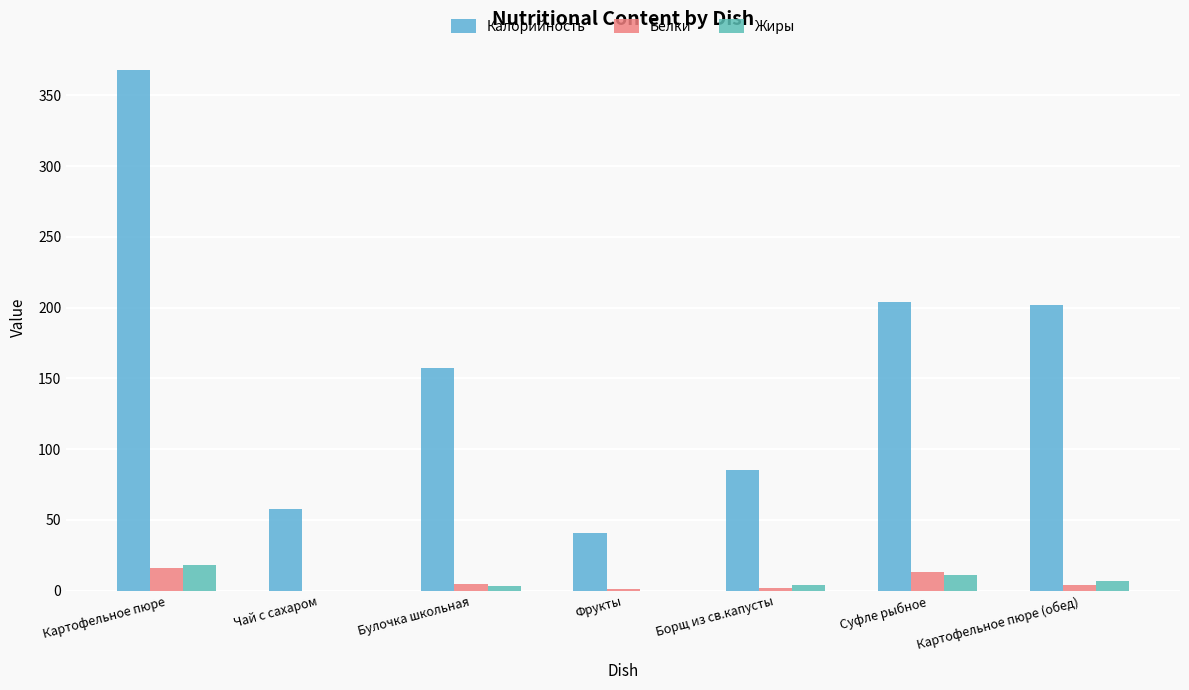

What is the spread (max minus min) of values at Булочка школьная?

154.0